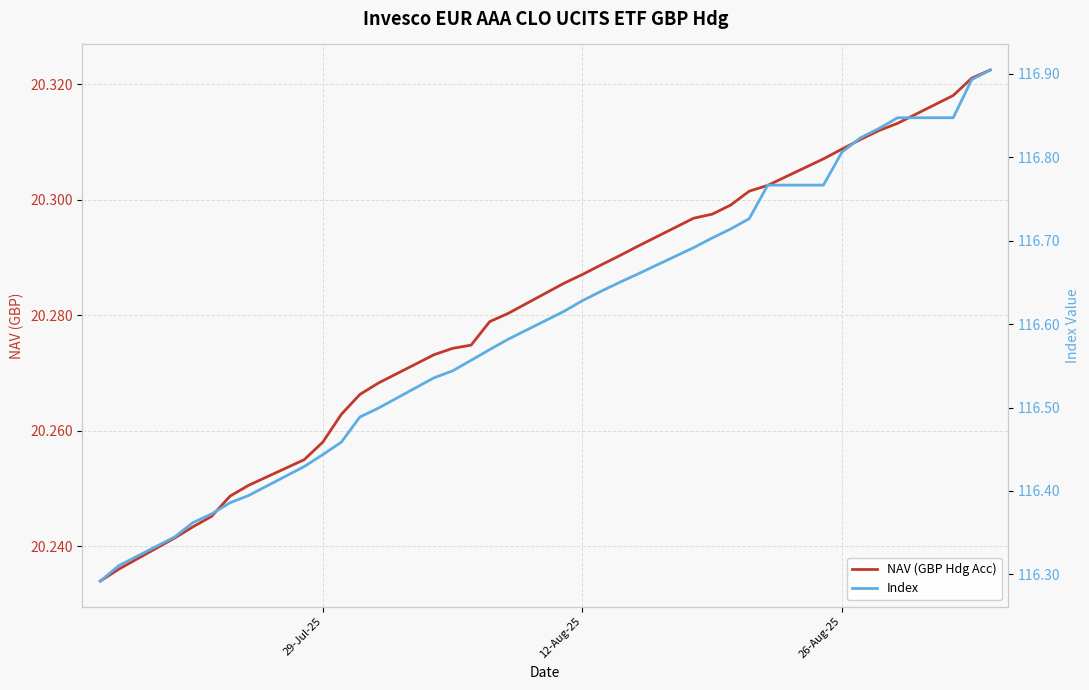

What is the sum of all Index values?

4081.1